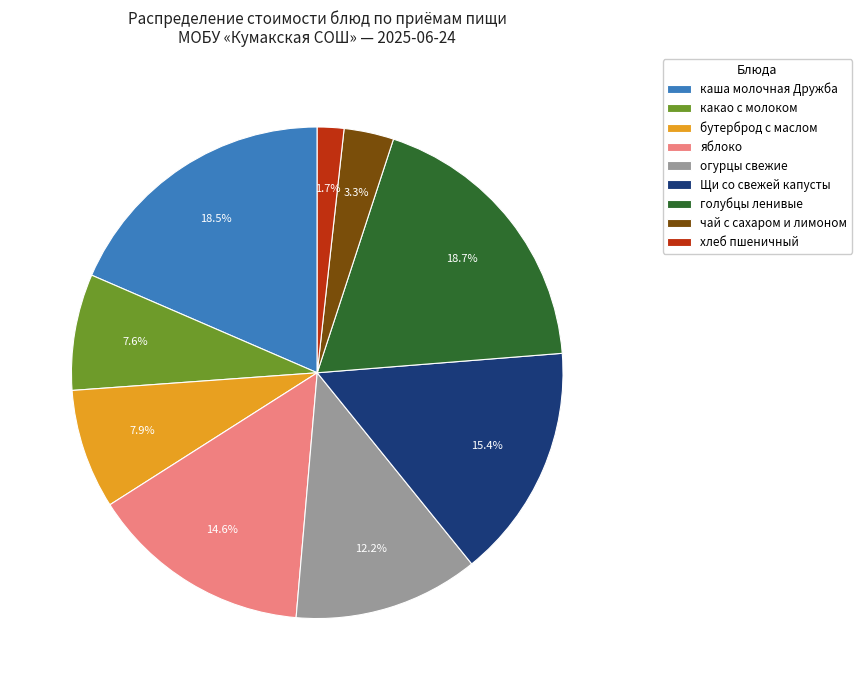

Is it true that огурцы свежие is 3% of the pie?

False